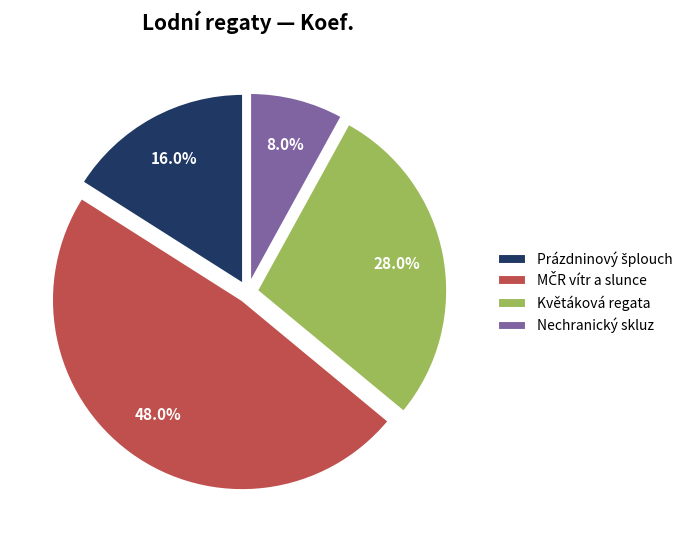

Which category has the smallest portion of the pie?

Nechranický skluz